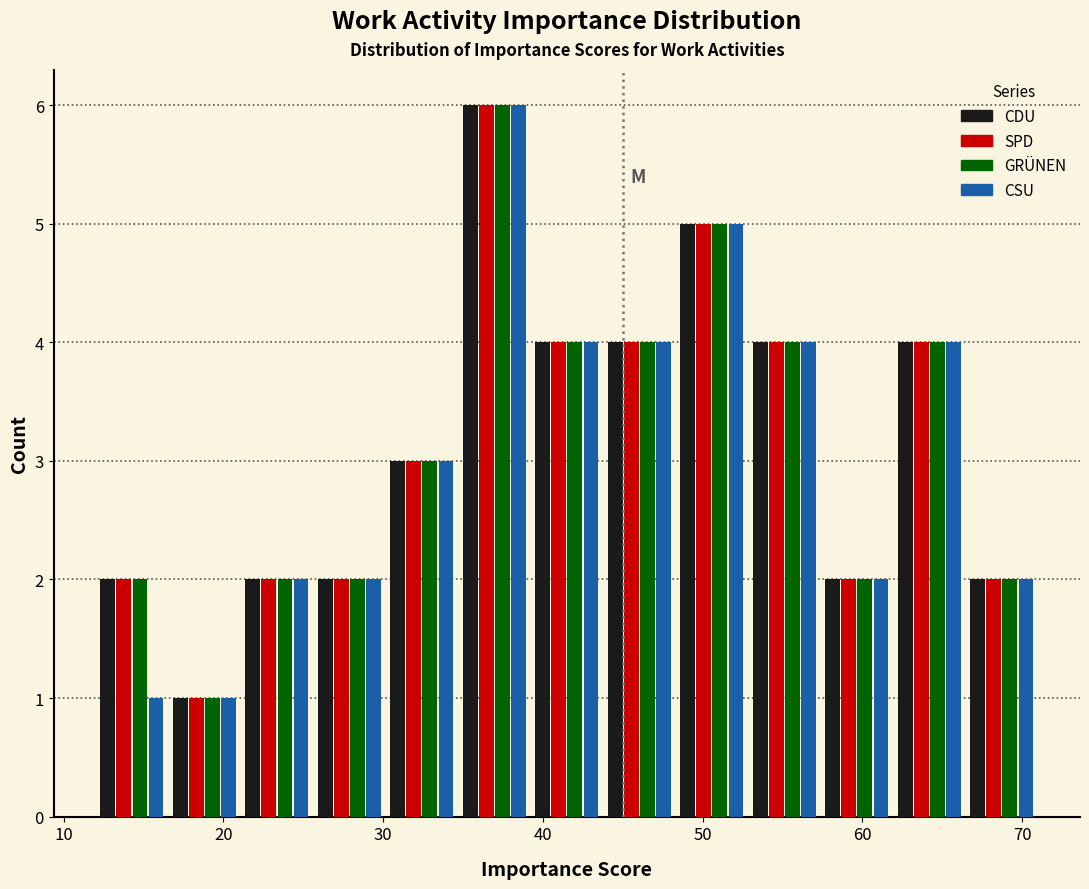

Reading left to right, transcribe this chart: for each range on the x-axis, give the height of each series' bar. Neither the bar edges nor the heights are printed on the chart, so give them approximately, as read against the axes.

12 to 17: CDU=2	SPD=2	GRÜNEN=2	CSU=1
17 to 21: CDU=1	SPD=1	GRÜNEN=1	CSU=1
21 to 26: CDU=2	SPD=2	GRÜNEN=2	CSU=2
26 to 30: CDU=2	SPD=2	GRÜNEN=2	CSU=2
30 to 35: CDU=3	SPD=3	GRÜNEN=3	CSU=3
35 to 39: CDU=6	SPD=6	GRÜNEN=6	CSU=6
39 to 44: CDU=4	SPD=4	GRÜNEN=4	CSU=4
44 to 48: CDU=4	SPD=4	GRÜNEN=4	CSU=4
48 to 53: CDU=5	SPD=5	GRÜNEN=5	CSU=5
53 to 57: CDU=4	SPD=4	GRÜNEN=4	CSU=4
57 to 62: CDU=2	SPD=2	GRÜNEN=2	CSU=2
62 to 66: CDU=4	SPD=4	GRÜNEN=4	CSU=4
66 to 71: CDU=2	SPD=2	GRÜNEN=2	CSU=2